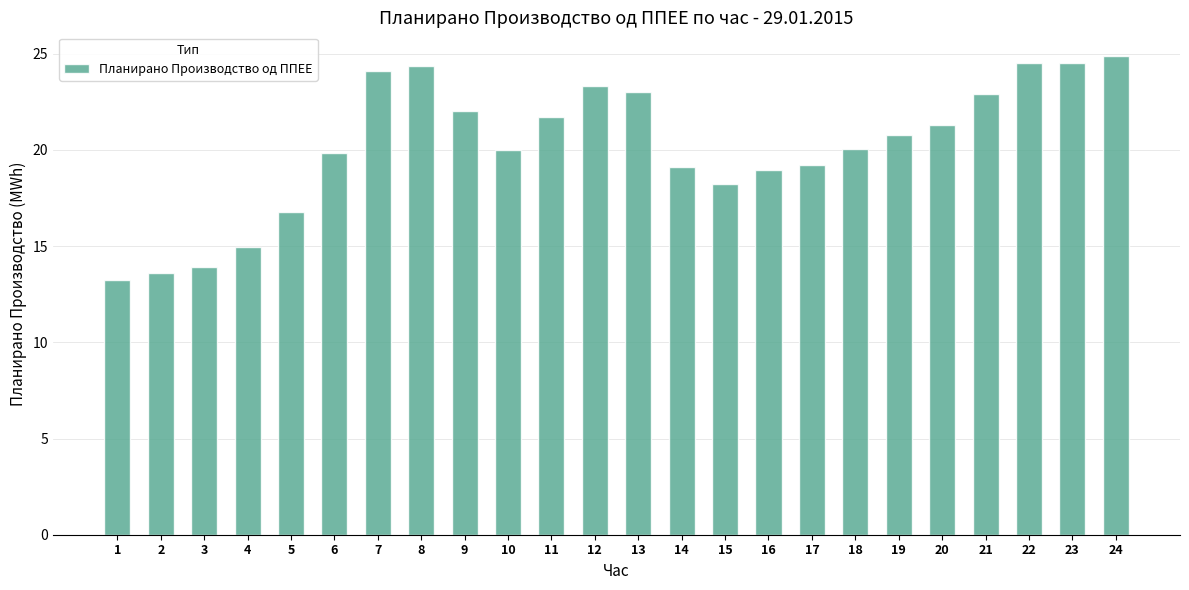

What is the value of the 9th bar from the left?

22.0